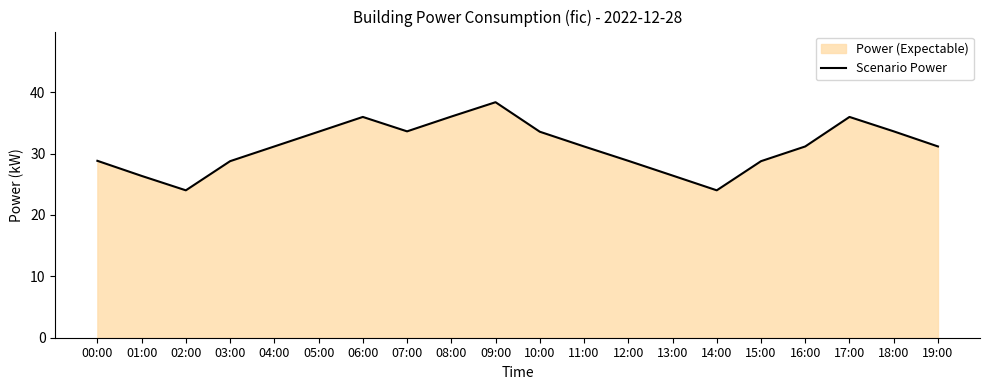

True or false: the data shows 53.8 at 09:00.

False